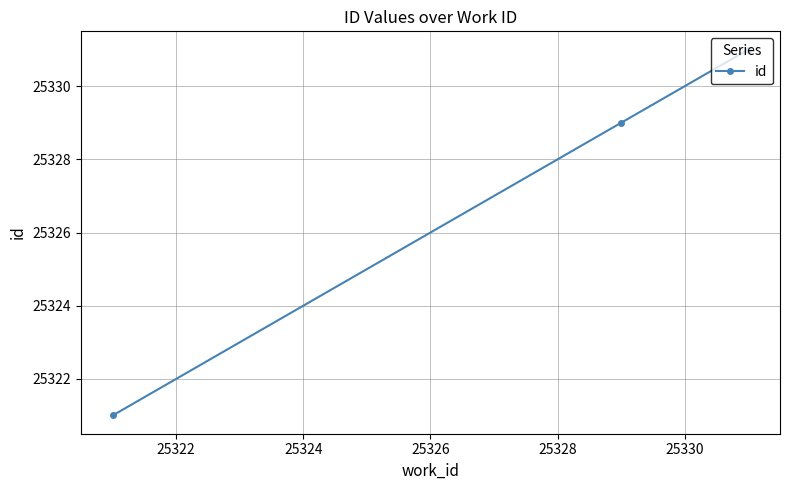

What is the sum of all values?

75981